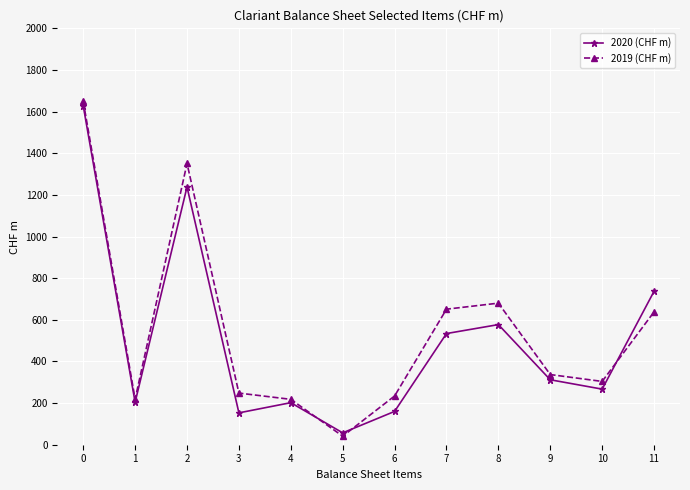

What is the value of the 2020 (CHF m) point at the 12th from the left?

737